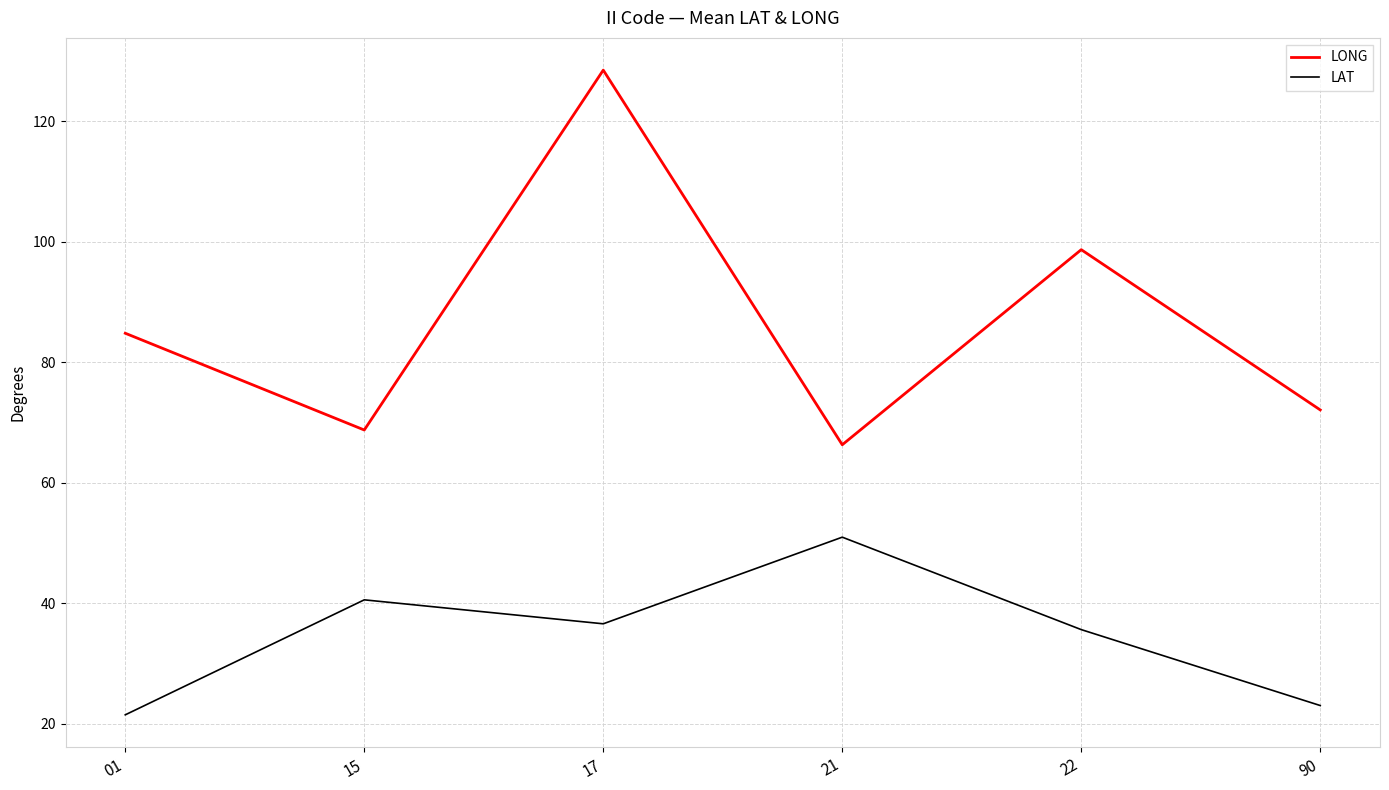

True or false: LAT and LONG intersect in this chart.

False